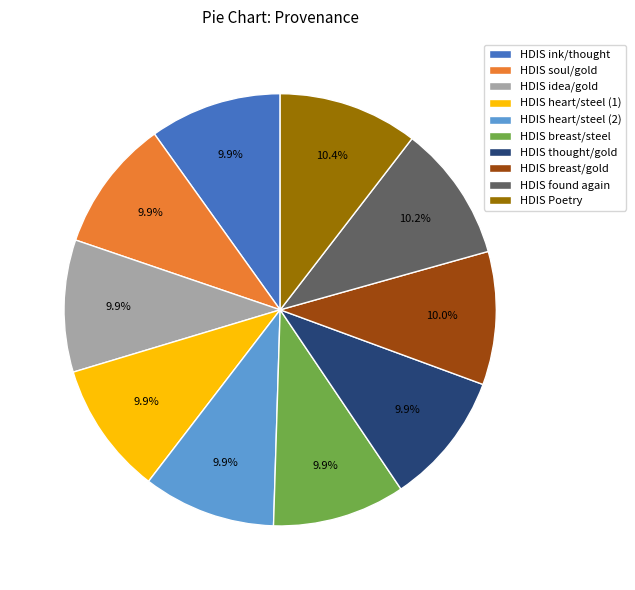

True or false: HDIS idea/gold accounts for 17% of the total.

False